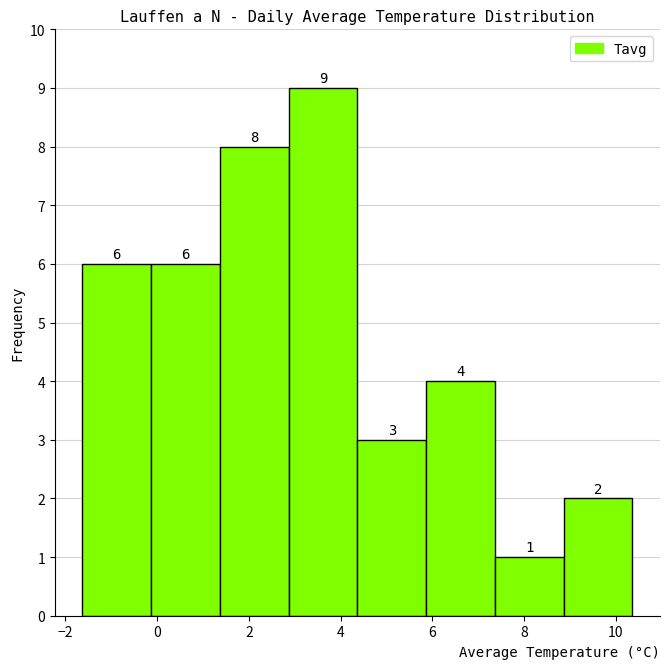

How tall is the bar that spans 7.4 to 8.8 on the x-axis? The bar edges are not printed on the chart, so give them approximately, as read against the axis.

1